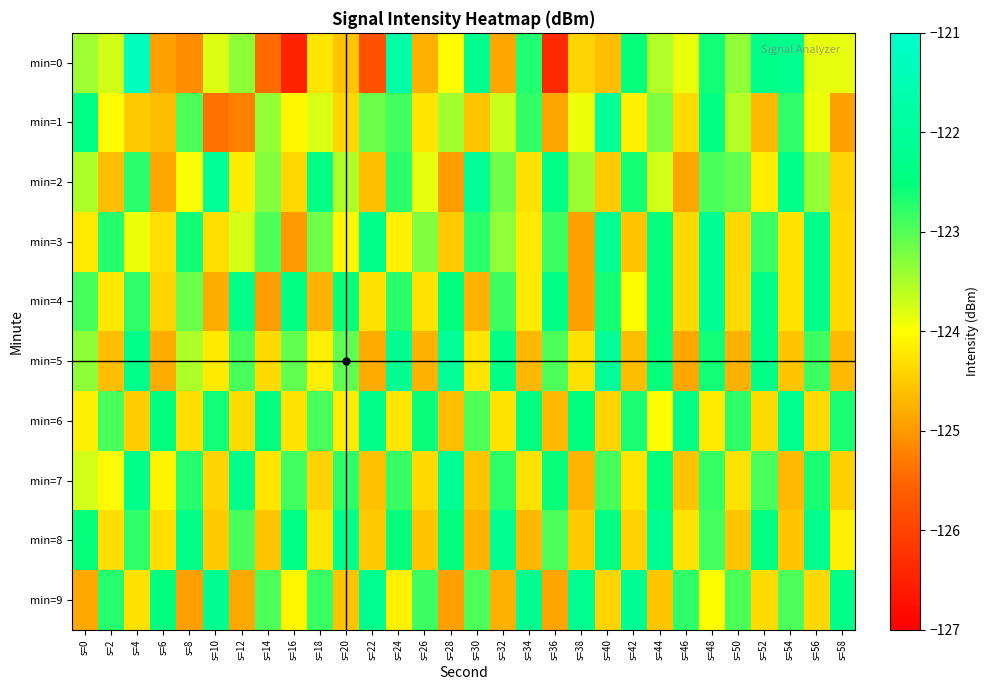

Between s=30 and s=44, which series saw the biggest shift?

min=8